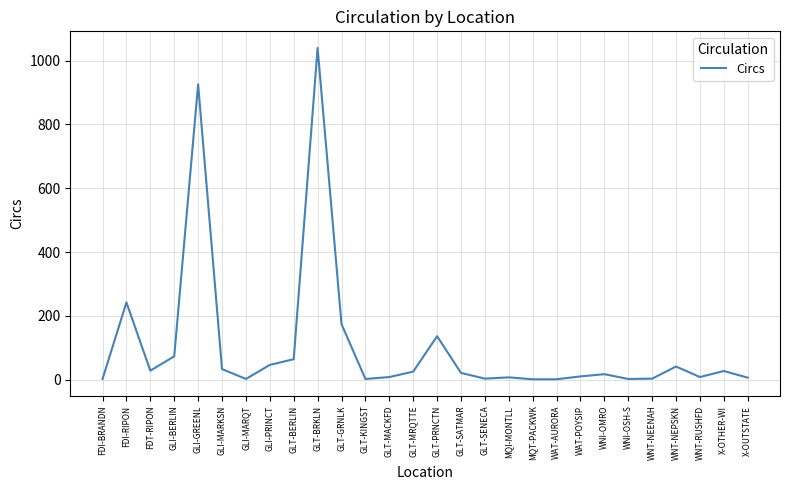

What is the greatest value displayed?

1040